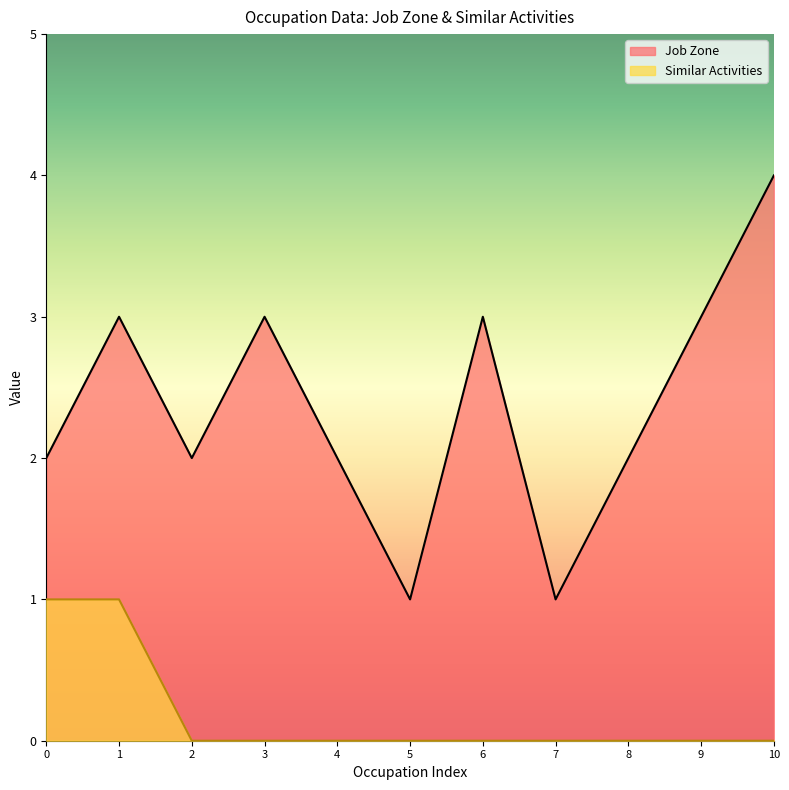

Rank the series at 8 from lowest to highest value.

Similar Activities, Job Zone